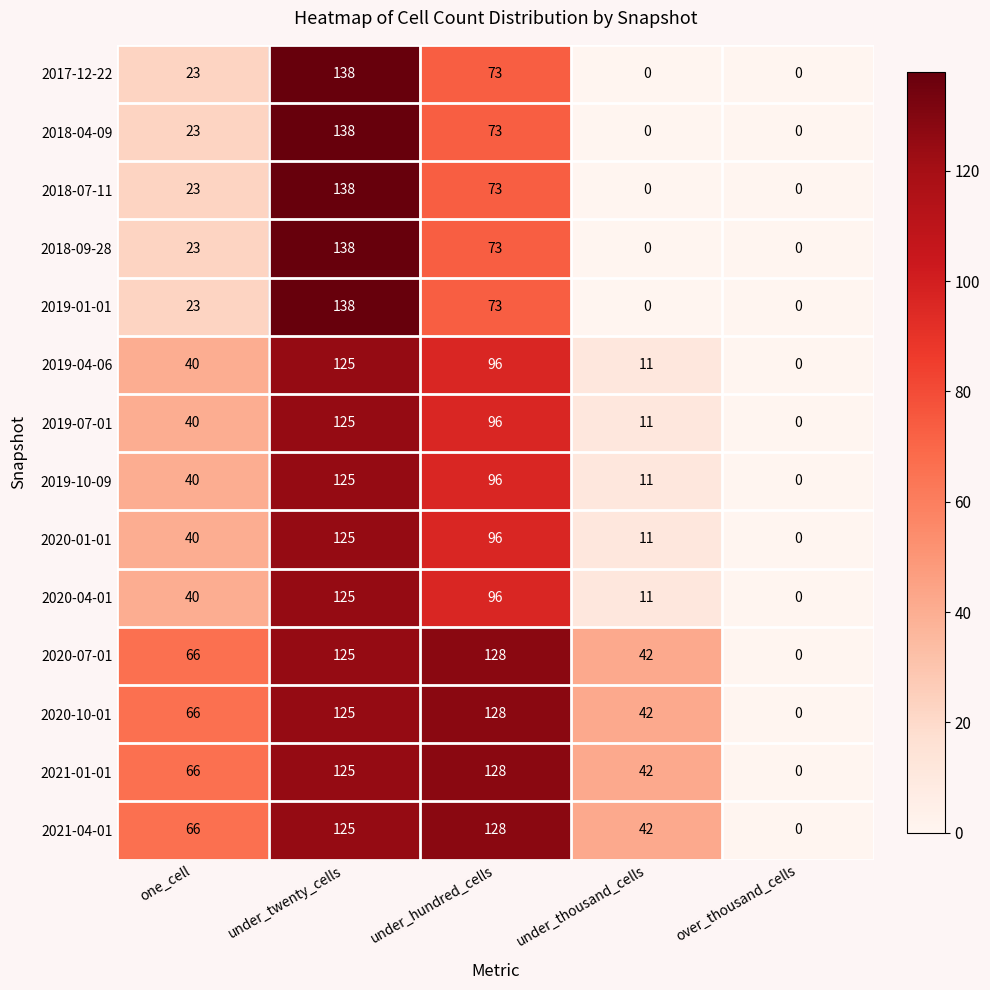

At which label is 2020-10-01 closest to 64?

one_cell